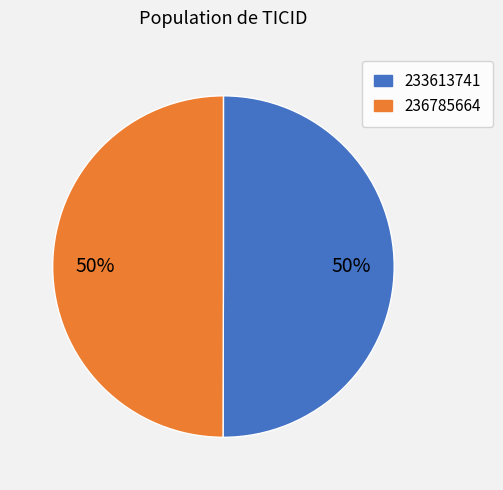

To the nearest percent, what portion does 233613741 represent?

50%